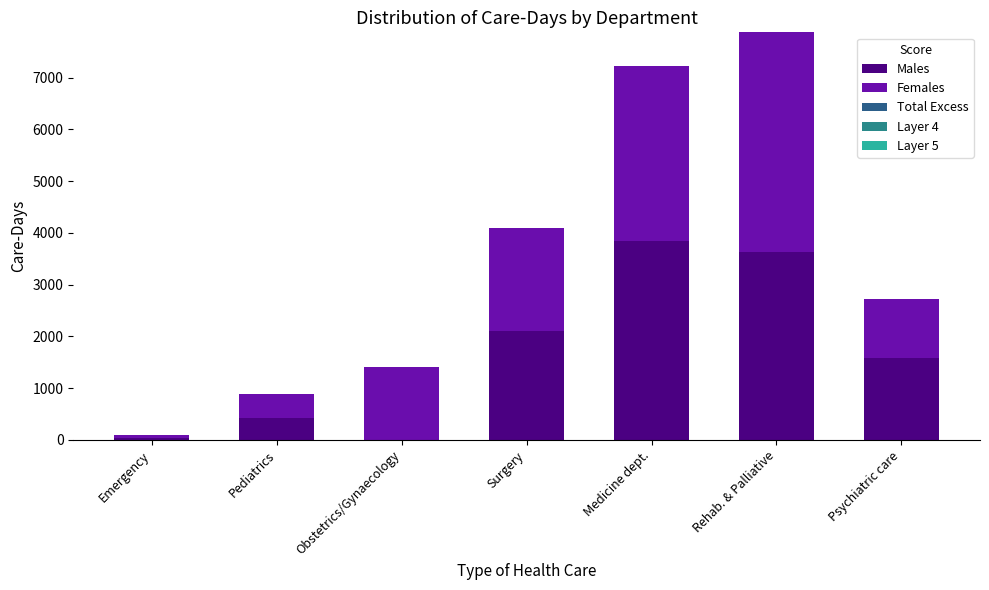

Reading right to left, list the values for the Males series.

Psychiatric care=1584	Rehab. & Palliative=3635	Medicine dept.=3841	Surgery=2099	Obstetrics/Gynaecology=0	Pediatrics=412	Emergency=42